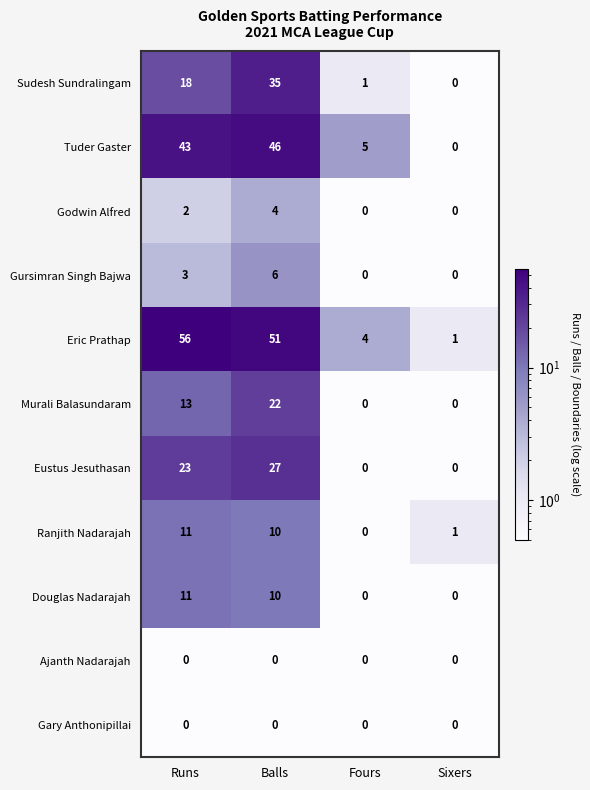

What is the total value across all series at Balls?

211